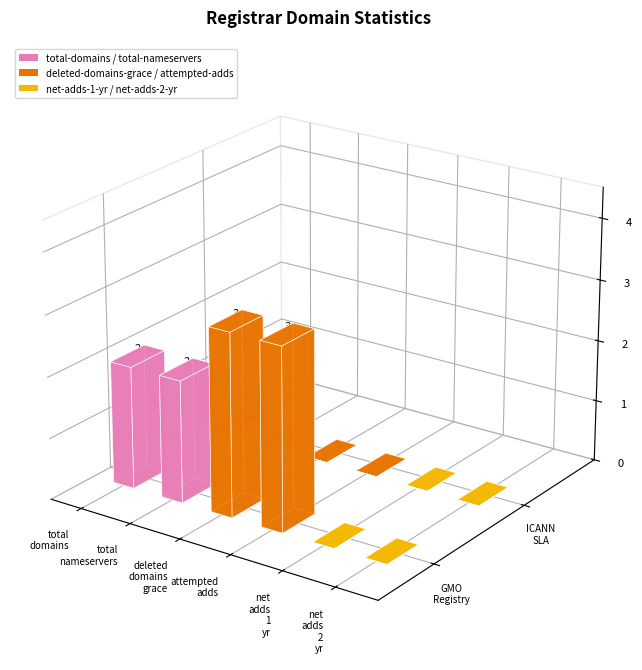

Reading left to right, transcribe all the data shown in this chart.

total-domains: 2	0
total-nameservers: 2	0
deleted-domains-grace: 3	0
attempted-adds: 3	0
net-adds-1-yr: 0	0
net-adds-2-yr: 0	0